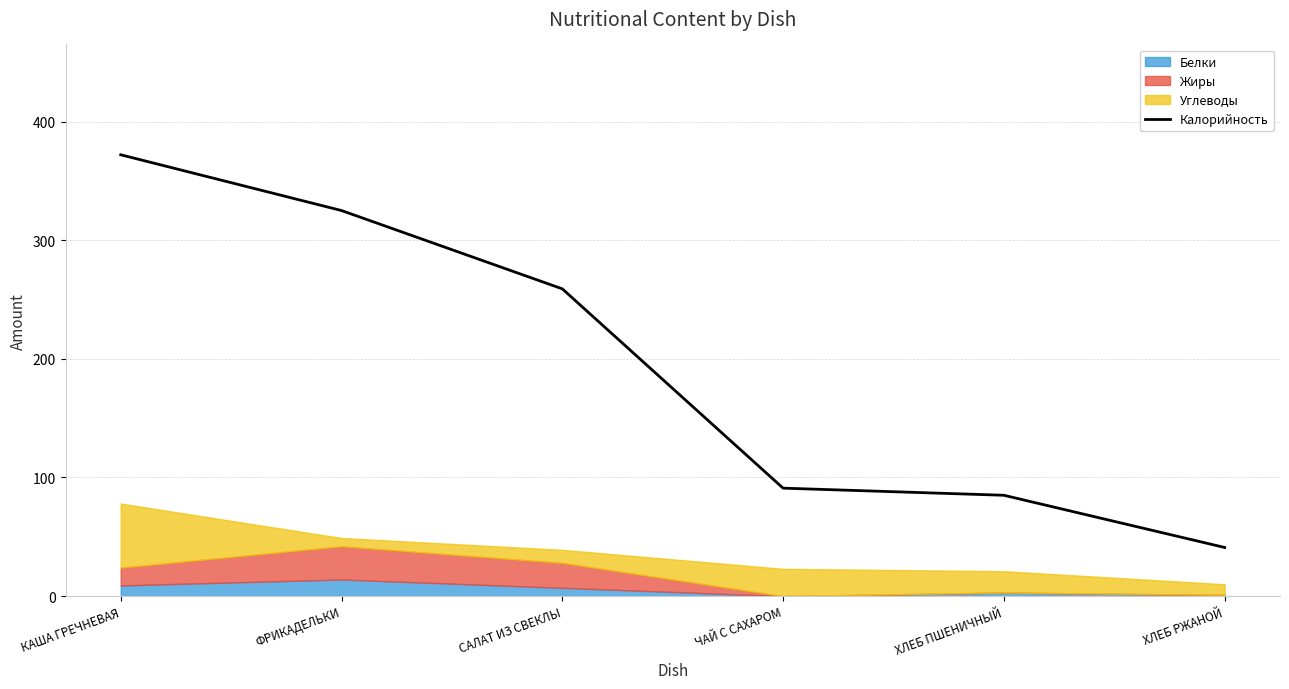

Reading left to right, what are all the values shown in this chart?

372	325	259	91	85	41